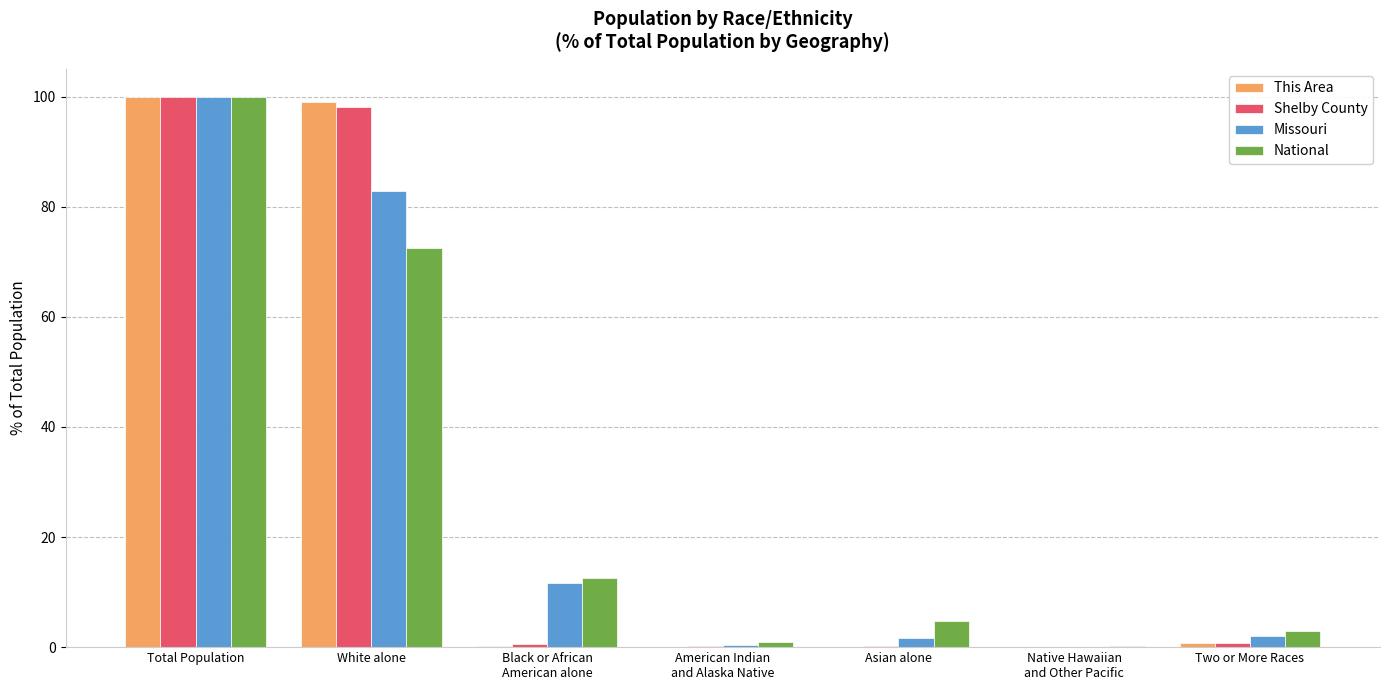

How many series are shown in this chart?

4